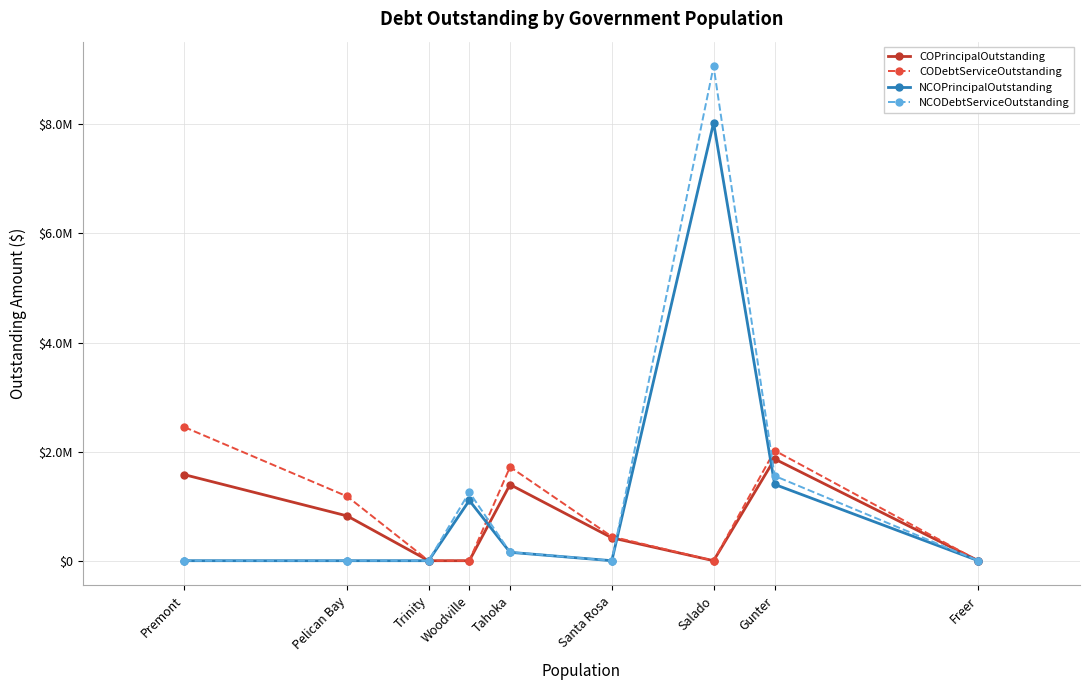

Which category has the highest value in the NCODebtServiceOutstanding series?

Salado